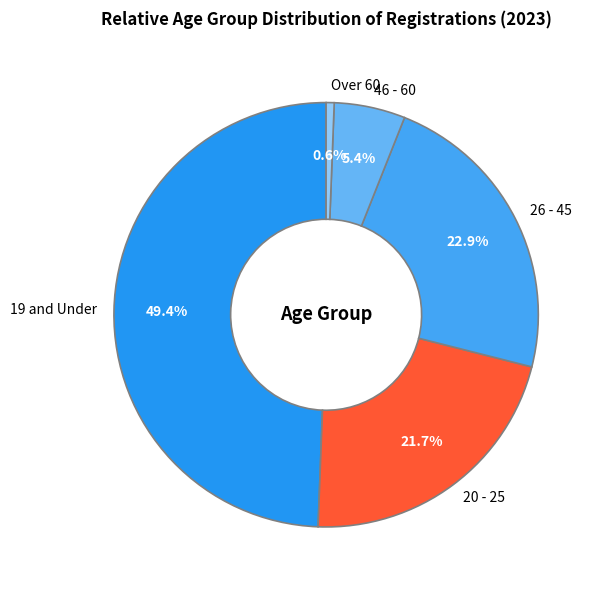

Does any single category account for the majority?

No